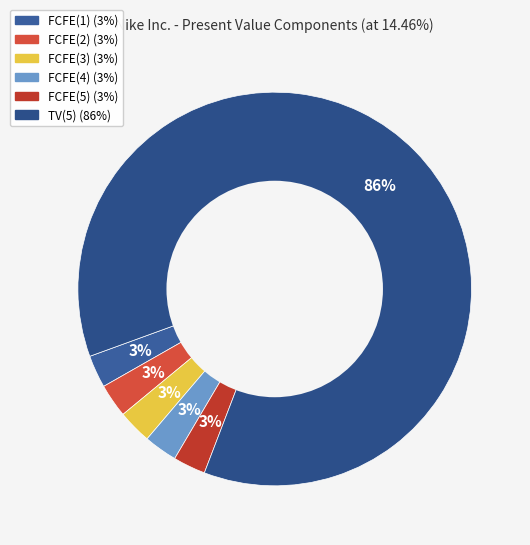

Count the number of slices in the pie.

6